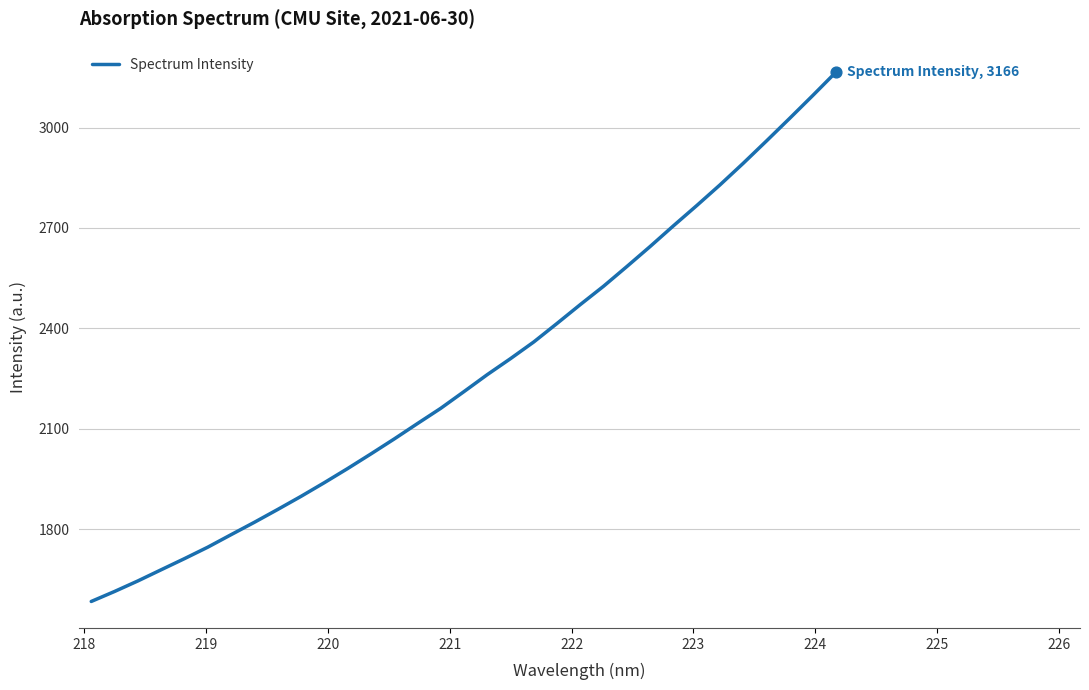

What is the maximum value shown in the chart?

3166.3